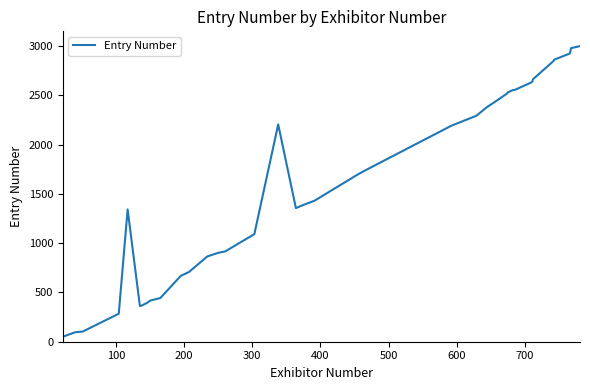

What is the value of the 36th point from the left?

2846